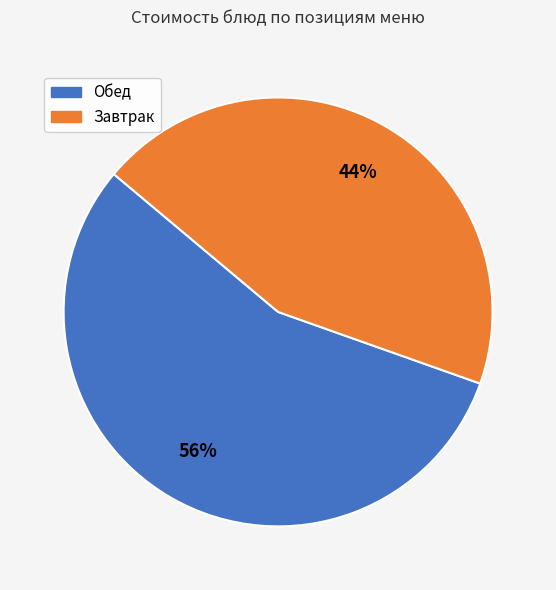

To the nearest percent, what is the average slice percentage?

50%